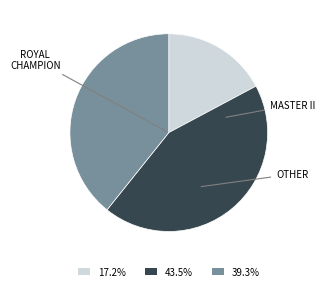

Is there a majority slice in this chart?

No